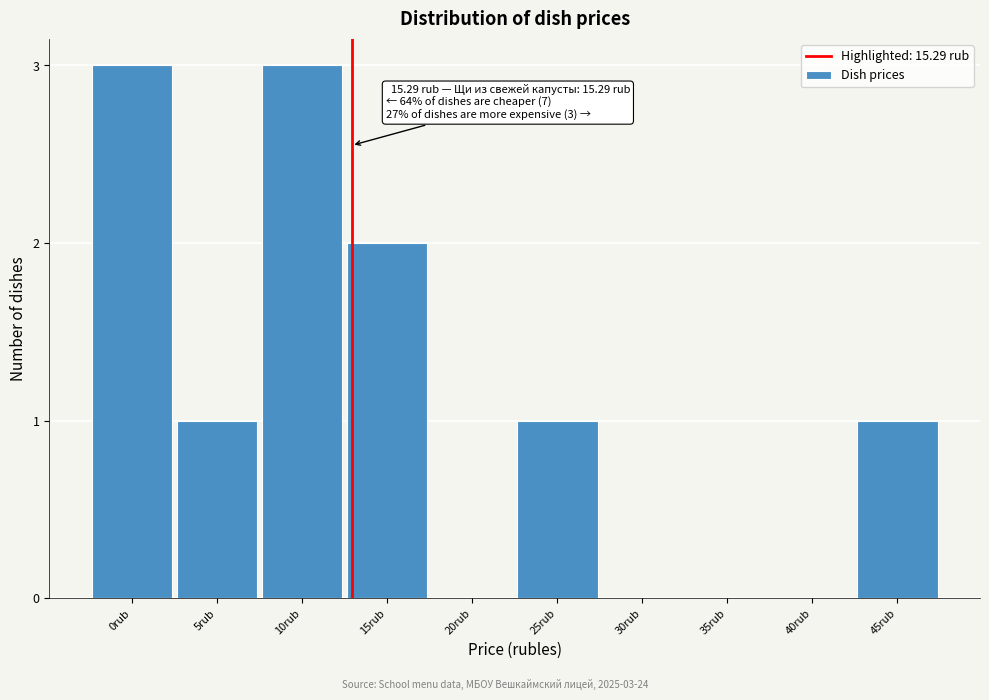

Reading right to left, transcribe all the data shown in this chart.

45rub=1	40rub=0	35rub=0	30rub=0	25rub=1	20rub=0	15rub=2	10rub=3	5rub=1	0rub=3